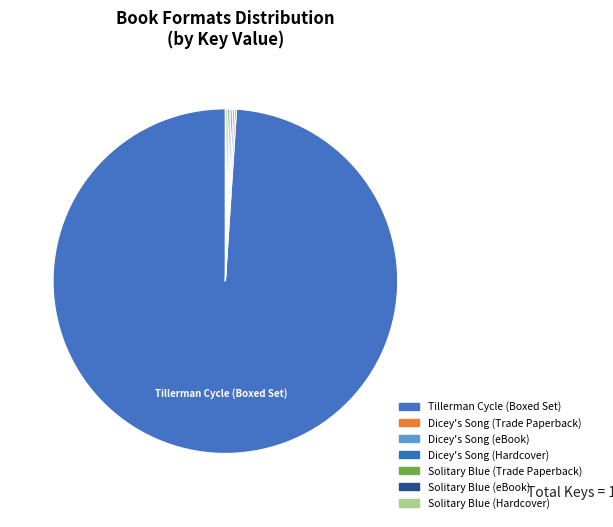

Count the number of slices in the pie.

7